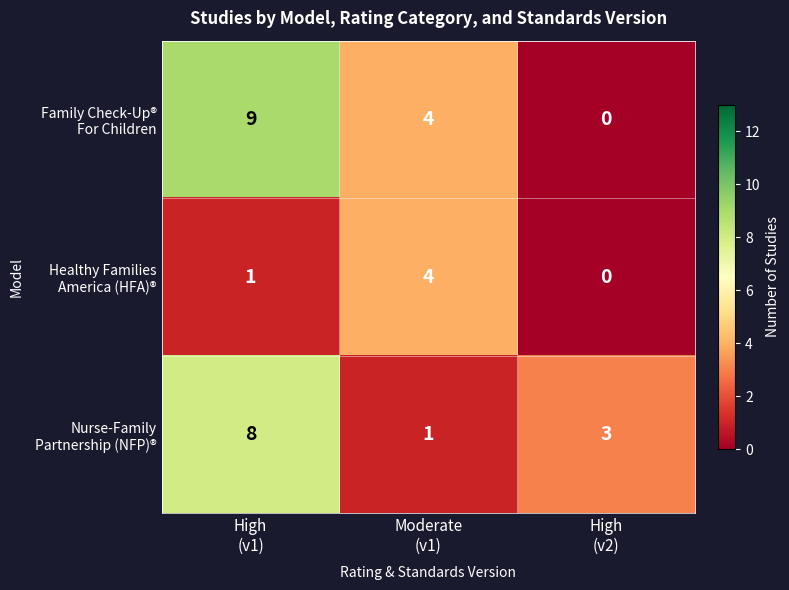

What is the spread (max minus min) of values at High
(v2)?

3